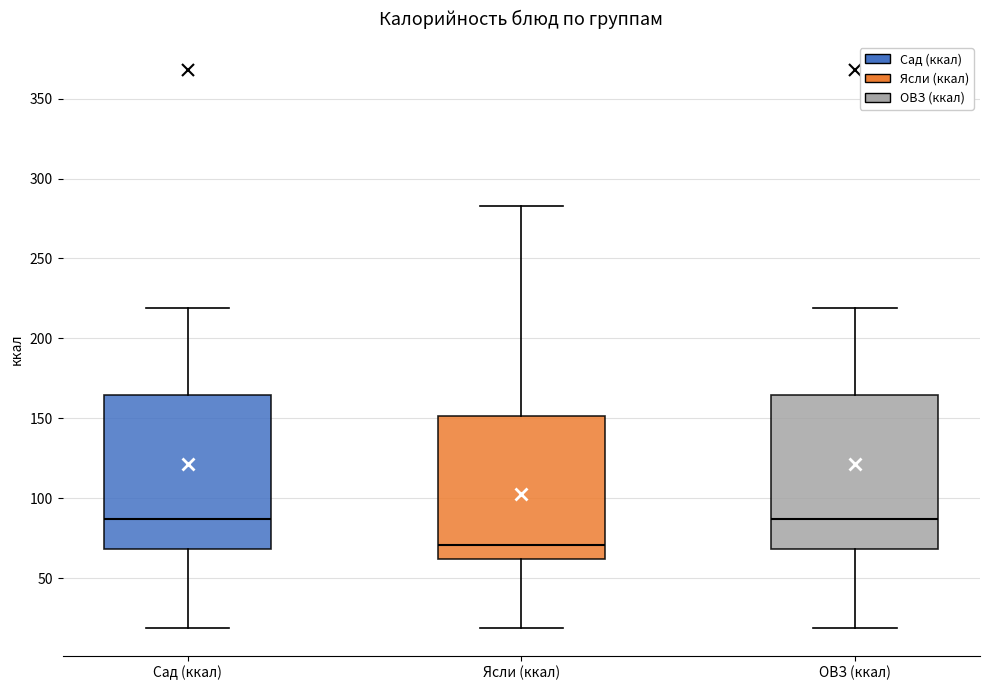

Where does the median line of the box for ОВЗ (ккал) sit on the y-axis? The values are not printed on the chart, so give them approximately, as read against the axis.

85